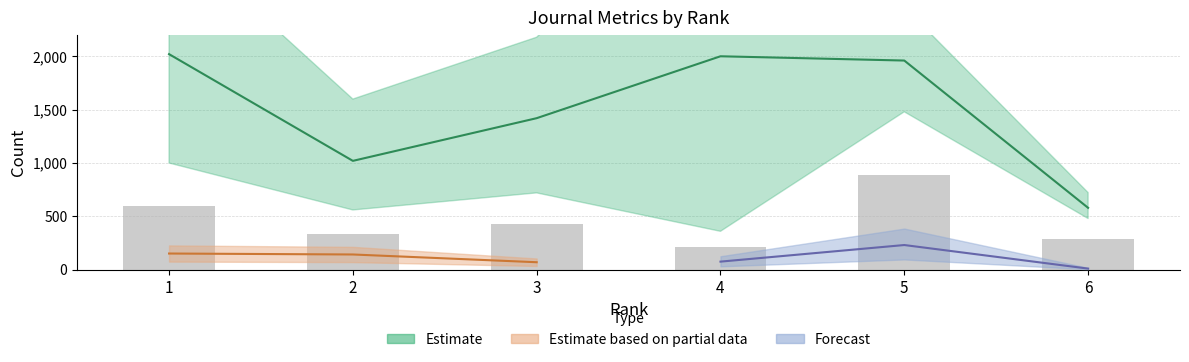

At which category is the sum across all series the highest?

1